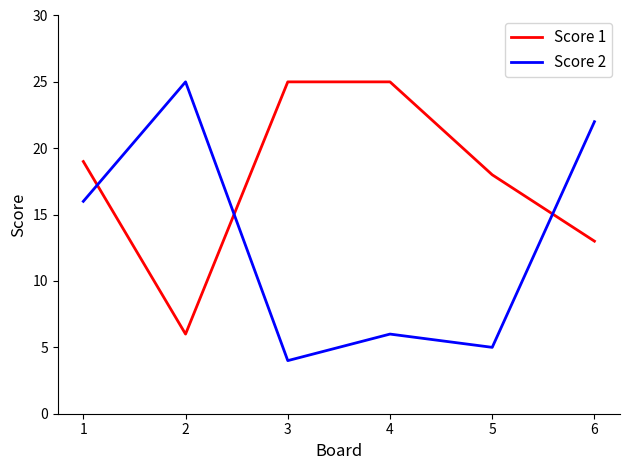

Which series has the largest total across all categories?

Score 1